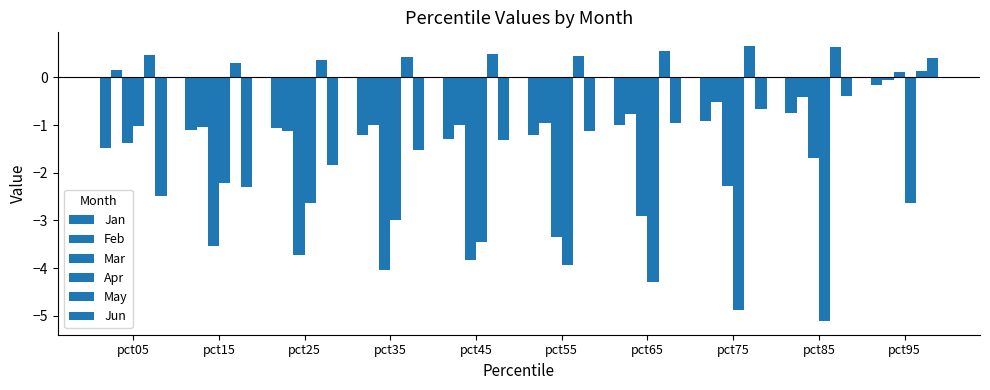

Reading left to right, extract all data points from this chart.

Jan: -1.5	-1.1	-1.1	-1.2	-1.3	-1.2	-1.0	-0.9	-0.8	-0.2
Feb: 0.1	-1.0	-1.1	-1.0	-1.0	-1.0	-0.8	-0.5	-0.4	-0.1
Mar: -1.4	-3.5	-3.7	-4.1	-3.8	-3.3	-2.9	-2.3	-1.7	0.1
Apr: -1.0	-2.2	-2.6	-3.0	-3.5	-3.9	-4.3	-4.9	-5.1	-2.6
May: 0.5	0.3	0.4	0.4	0.5	0.5	0.5	0.7	0.6	0.1
Jun: -2.5	-2.3	-1.8	-1.5	-1.3	-1.1	-1.0	-0.7	-0.4	0.4